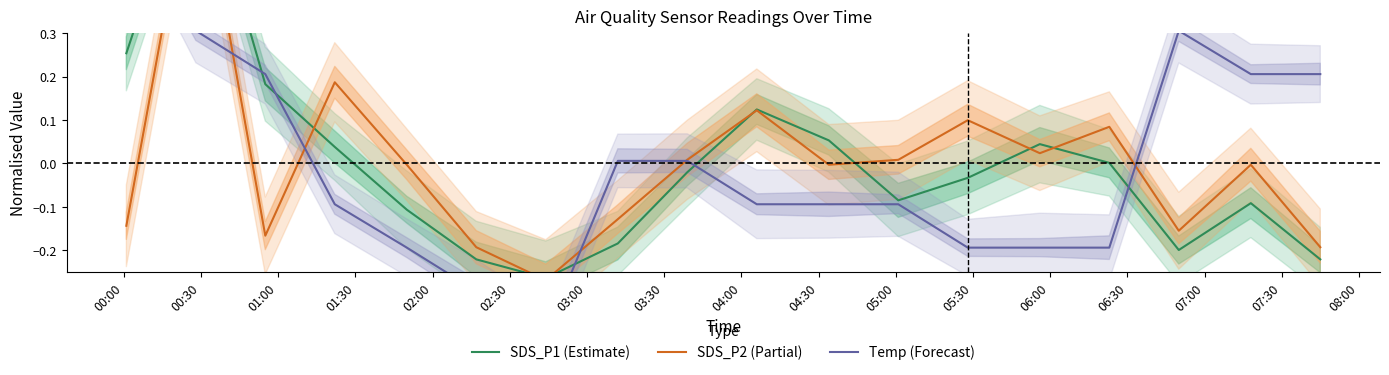

Reading left to right, what are all the values shown in this chart?

SDS_P1 (Estimate): 0.3	0.7	0.2	0.0	-0.1	-0.2	-0.3	-0.2	-0.0	0.1	0.1	-0.1	-0.0	0.0	0.0	-0.2	-0.1	-0.2
SDS_P2 (Partial): -0.1	0.7	-0.2	0.2	-0.0	-0.2	-0.3	-0.1	0.0	0.1	-0.0	0.0	0.1	0.0	0.1	-0.2	-0.0	-0.2
Temp (Forecast): 0.6	0.3	0.2	-0.1	-0.2	-0.3	-0.4	0.0	0.0	-0.1	-0.1	-0.1	-0.2	-0.2	-0.2	0.3	0.2	0.2